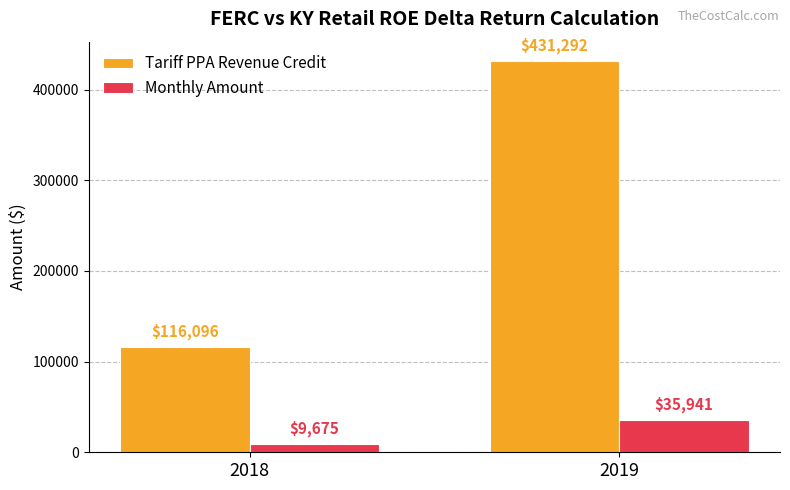

The value of Monthly Amount at 2019 is 35941. True or false?

True